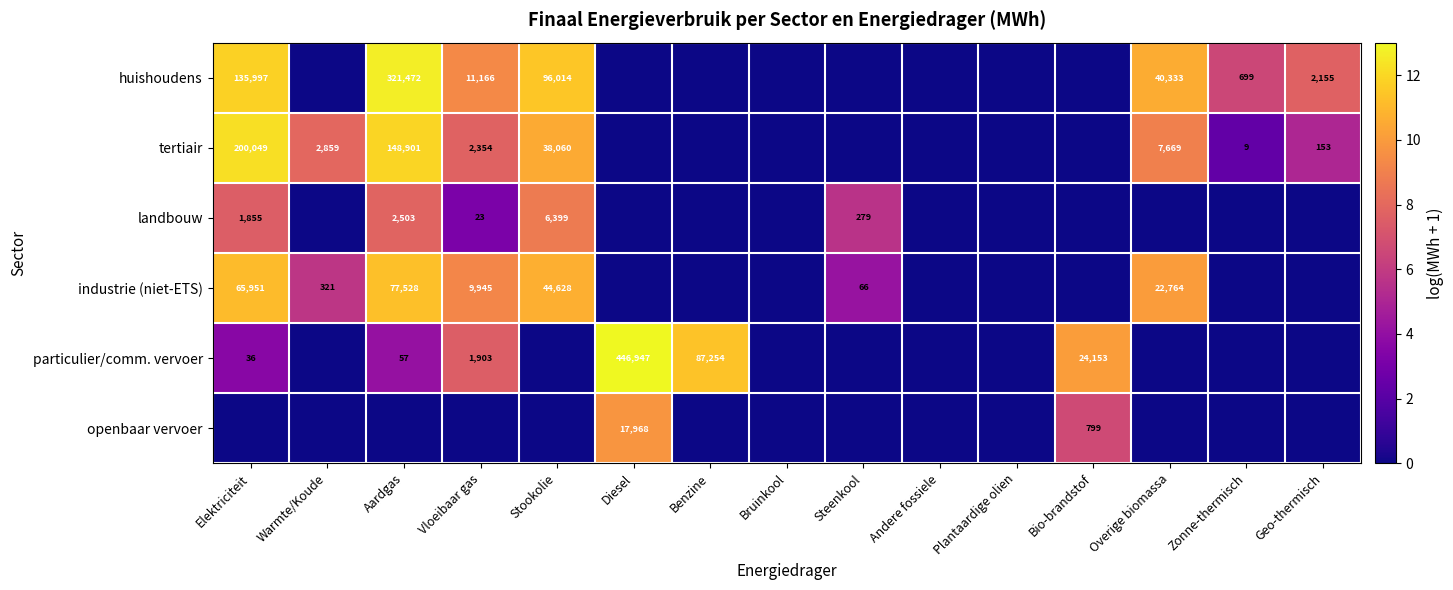

Is it true that huishoudens equals 40333 at Overige biomassa?

True